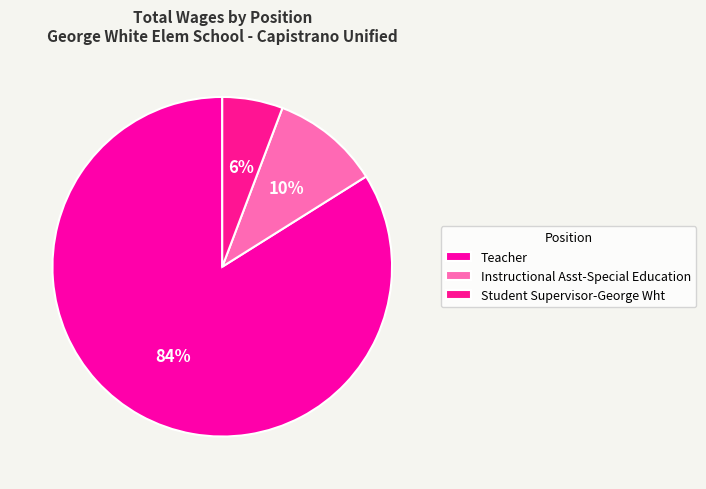

Which has a higher value, Teacher or Instructional Asst-Special Education?

Teacher